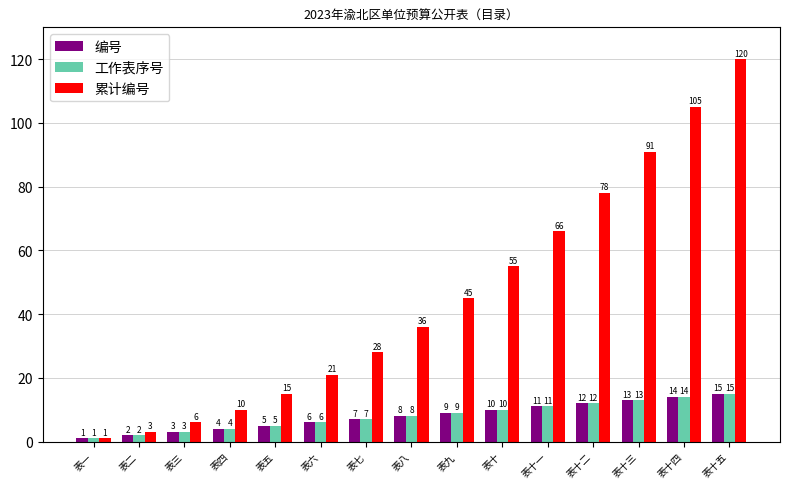

Which series has the widest spread of values?

累计编号